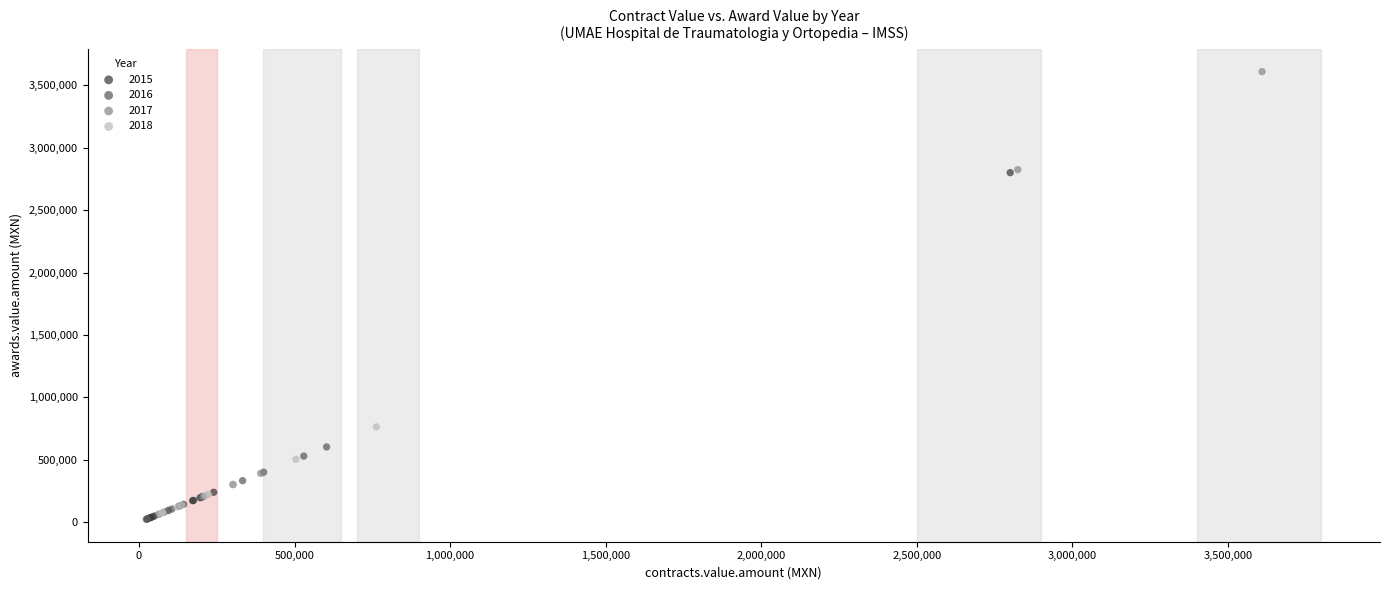

Which series contains the highest Y value?

2017